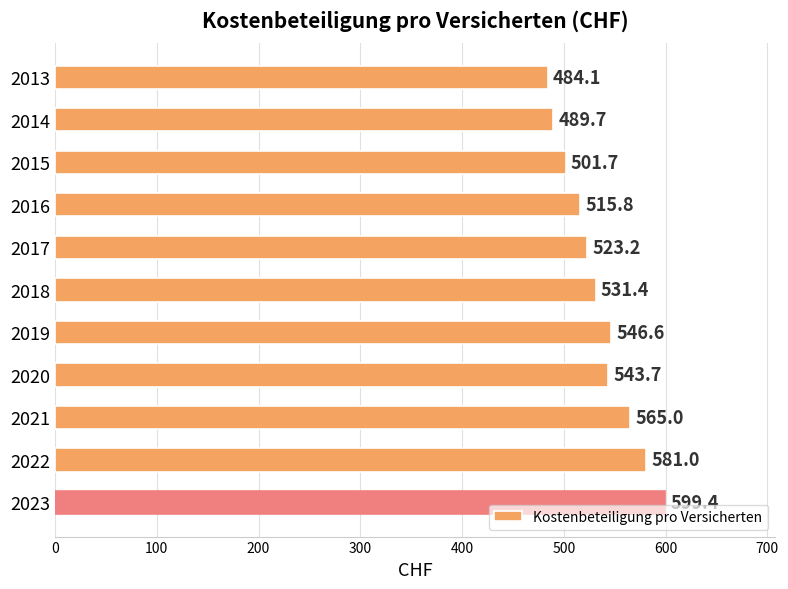

What is the minimum value shown in the chart?

484.1